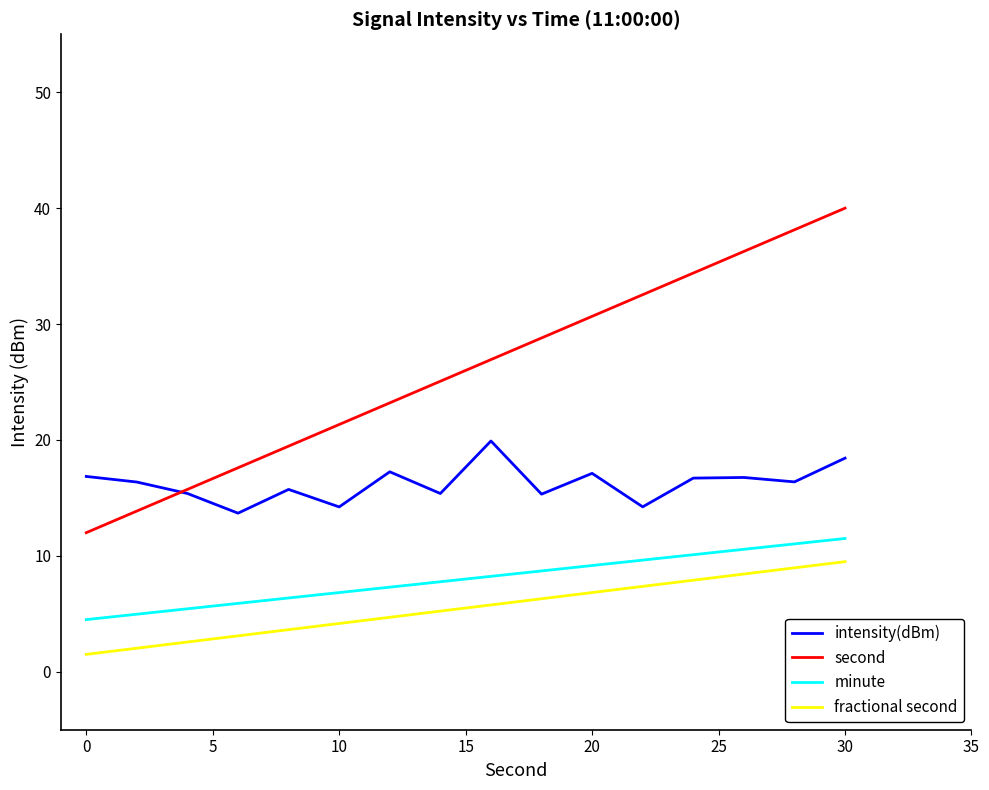

Which series has the largest total across all categories?

second